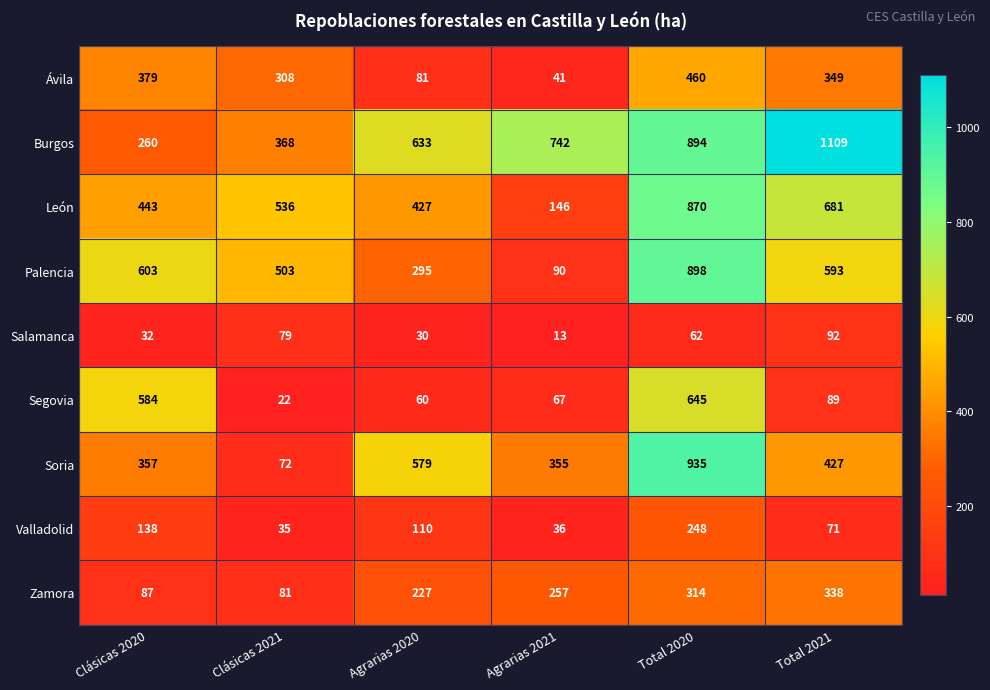

Is it true that León equals 427 at Agrarias 2020?

True